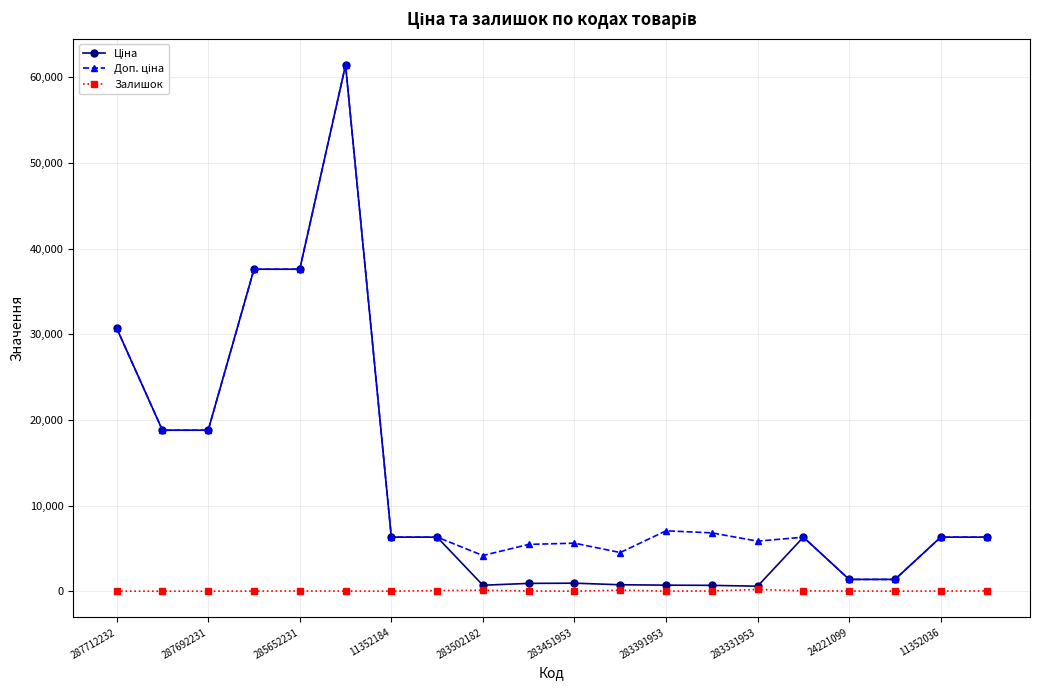

At how many categories does at least one series exceed 20811?

4